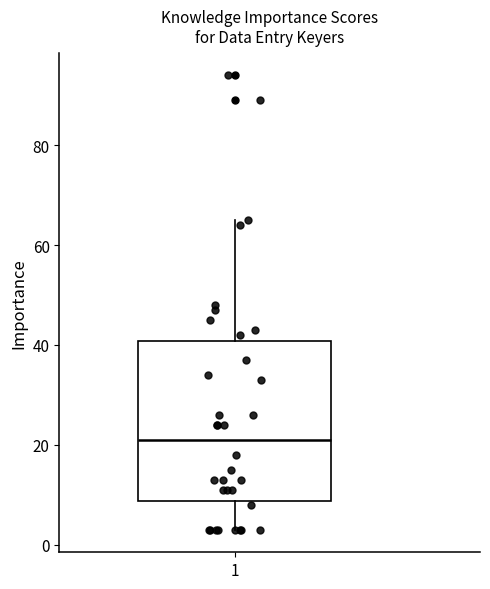

Where is the upper edge of the box at x = 1 on the y-axis? The values are not printed on the chart, so give them approximately, as read against the axis.

40